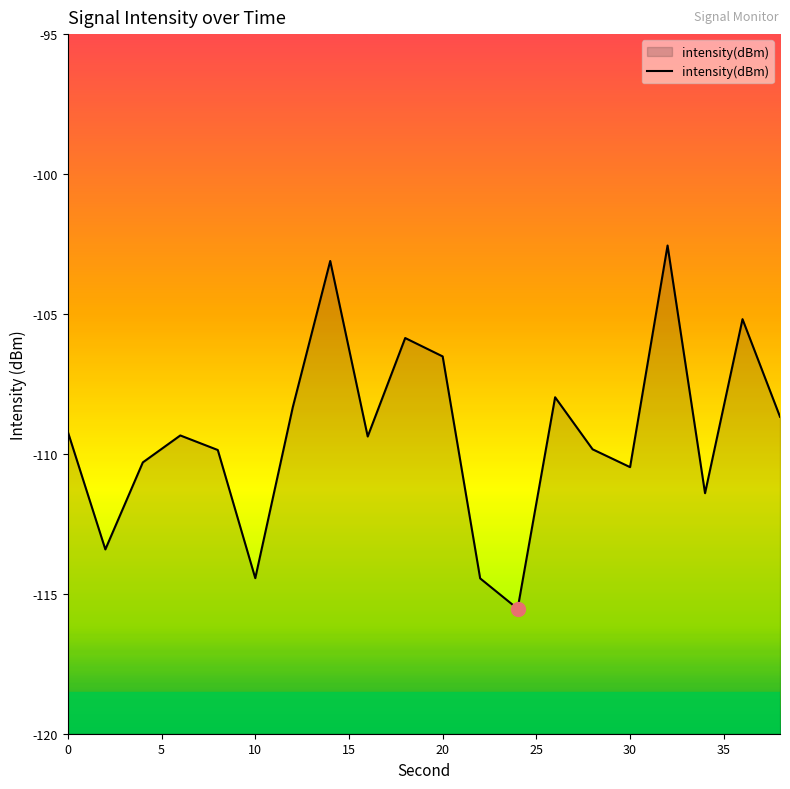

What is the difference between the second highest and second lowest values?

11.3